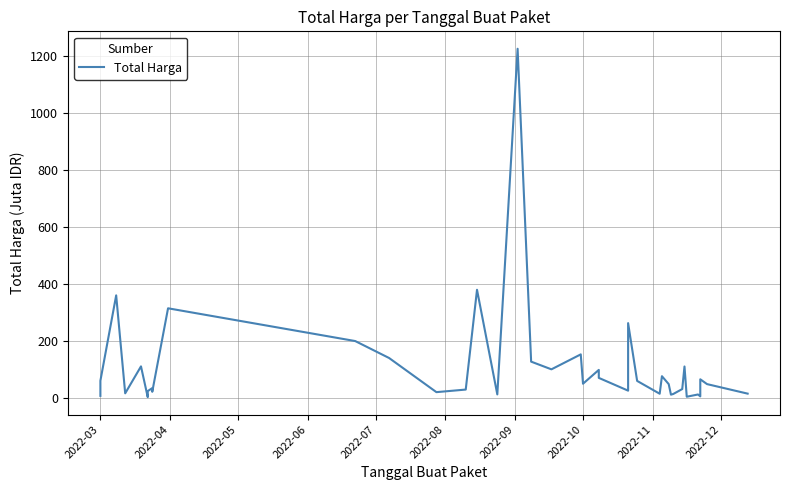

Reading right to left, extract all data points from this chart.

14.8	48.1	65.0	5.1	11.8	3.8	110.0	30.8	13.4	11.1	48.1	75.9	14.4	59.4	262.1	25.2	70.0	98.0	49.5	152.5	100.0	127.0	1224.7	12.0	379.1	29.0	19.9	139.8	199.2	314.1	21.2	27.7	34.1	23.7	2.4	110.4	15.8	359.5	59.9	6.9